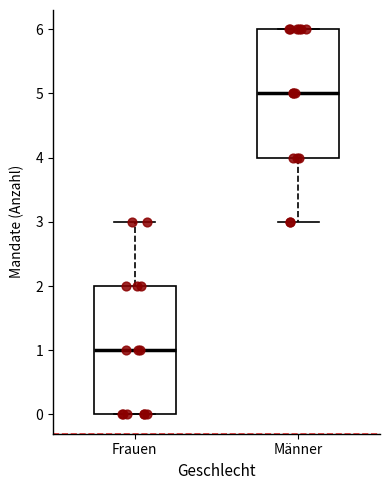

Reading left to right, transcribe this box plot: for each box, give where its median line is, the range the box spans, and where its two whiskers end, as read against the y-axis. The values are not printed on the chart, so give them approximately, as read against the axis.

Frauen: median 1, box 0 to 2, whiskers 0 to 3
Männer: median 5, box 4 to 6, whiskers 3 to 6